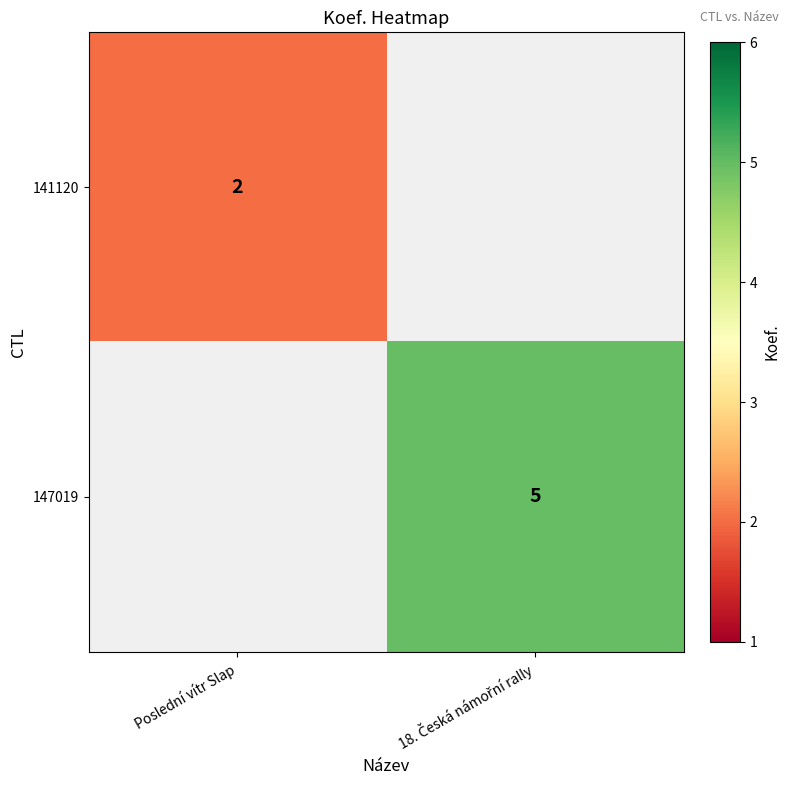

What is the minimum value shown in the chart?

2.0